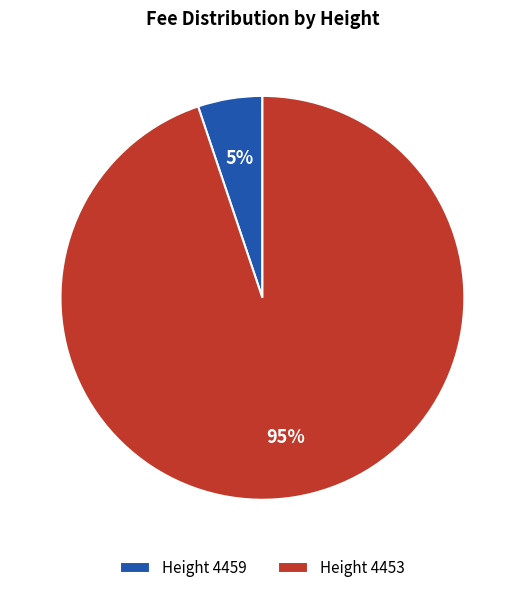

Which has a higher value, Height 4459 or Height 4453?

Height 4453